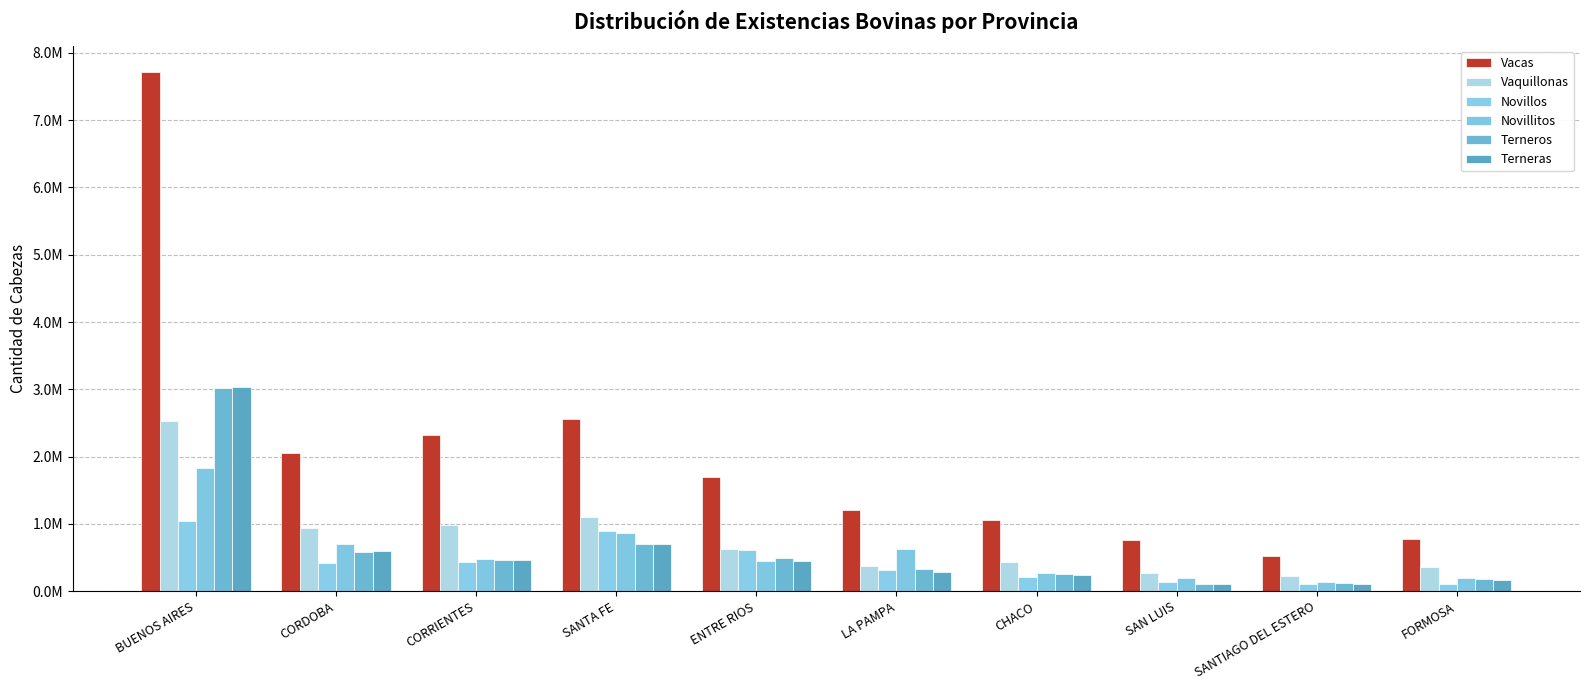

The Vaquillonas series shows 514184.0 at SANTA FE. True or false?

False